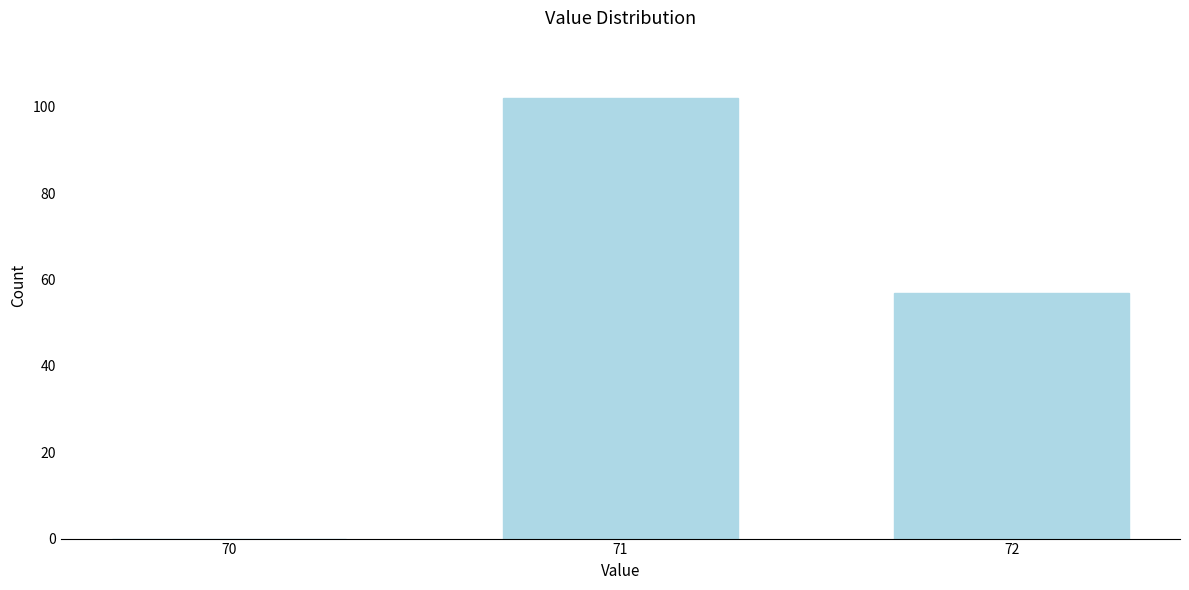

Reading left to right, what are all the values shown in this chart?

70=0	71=102	72=57